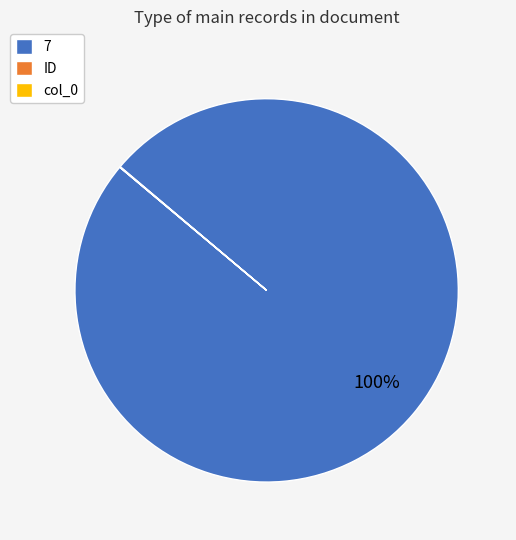

True or false: 7 accounts for 86% of the total.

False